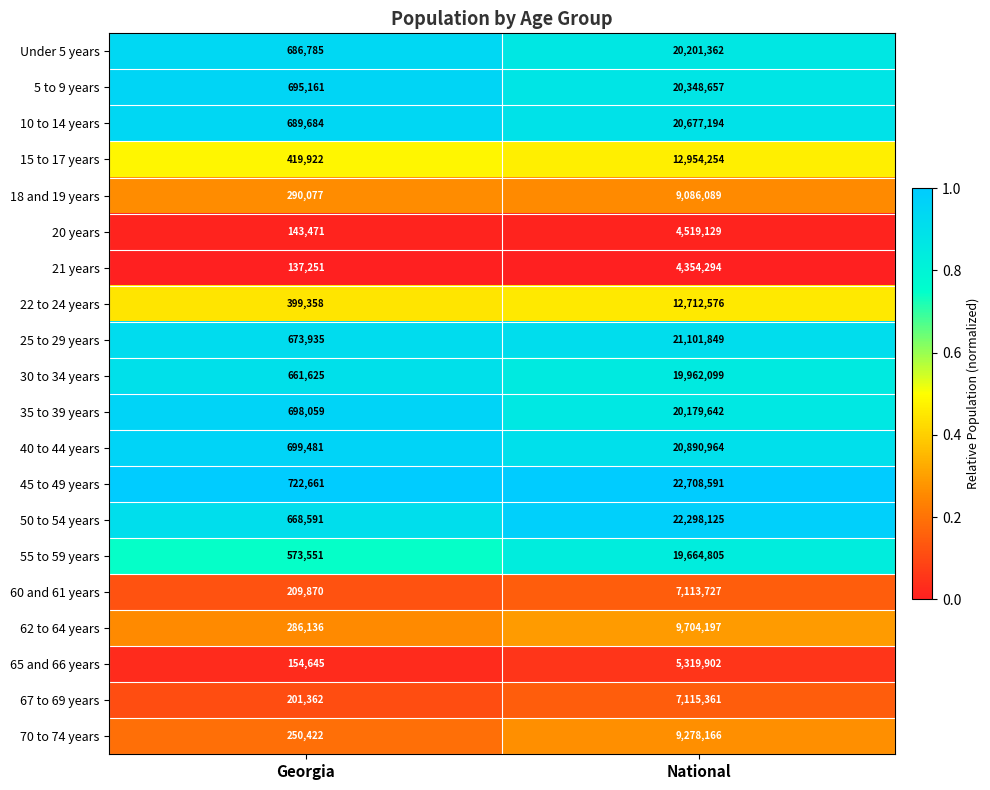

What is the sum of the 45 to 49 years values at National and Georgia?

23431252